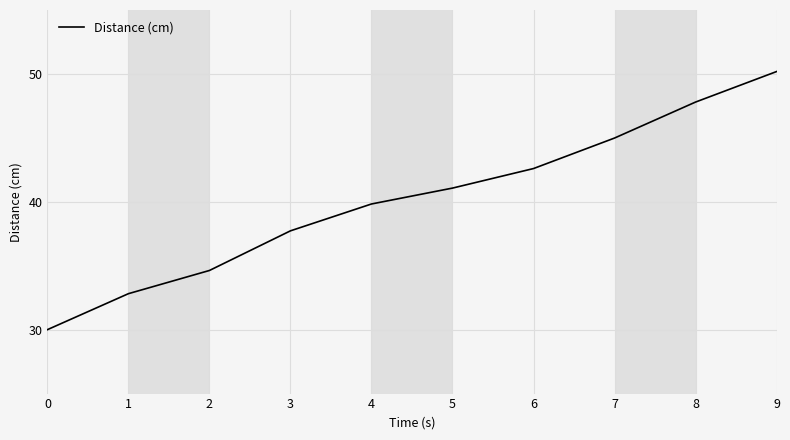

True or false: the data shows 37.7 at 3.

True